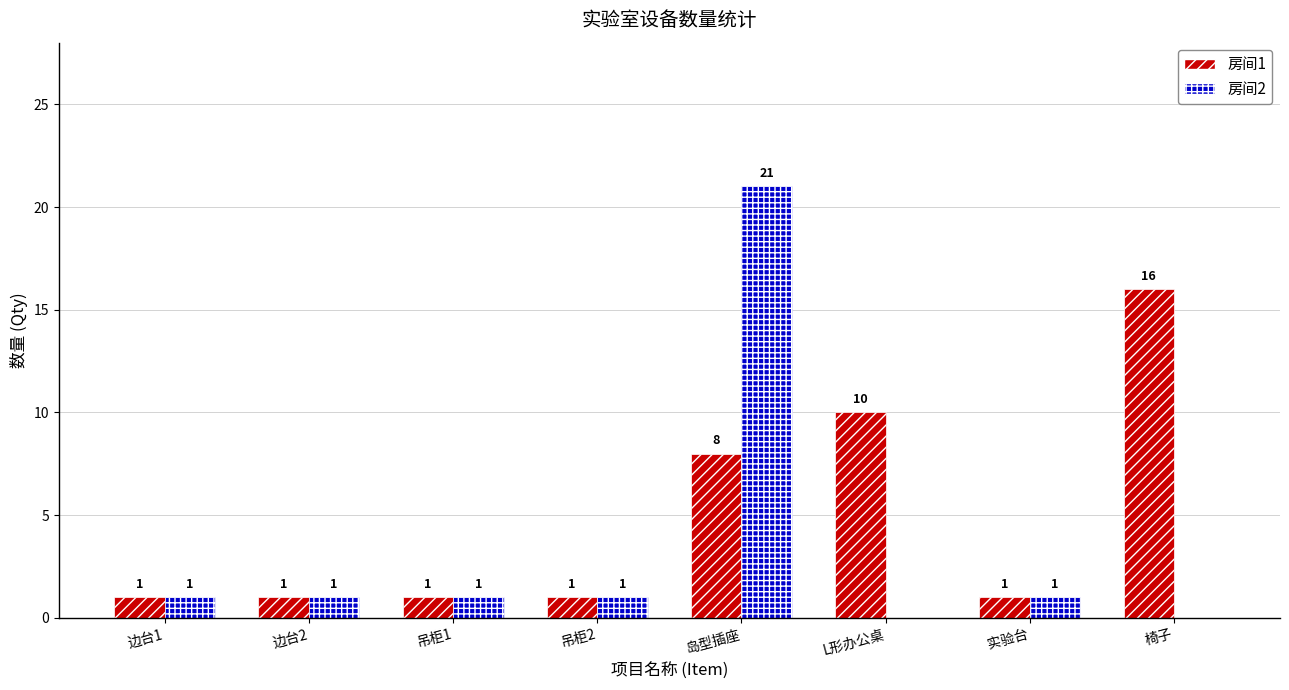

What is the maximum value for 房间1?

16